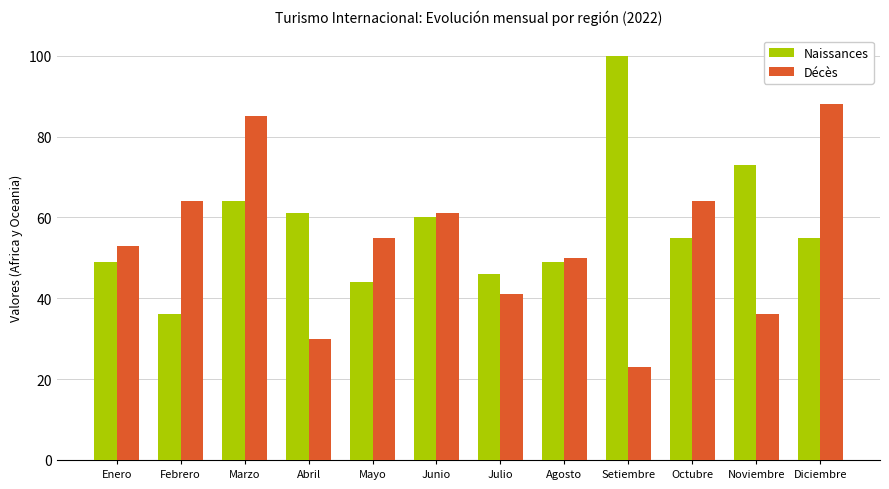

Rank the series by their average value, from highest to lowest.

Naissances, Décès